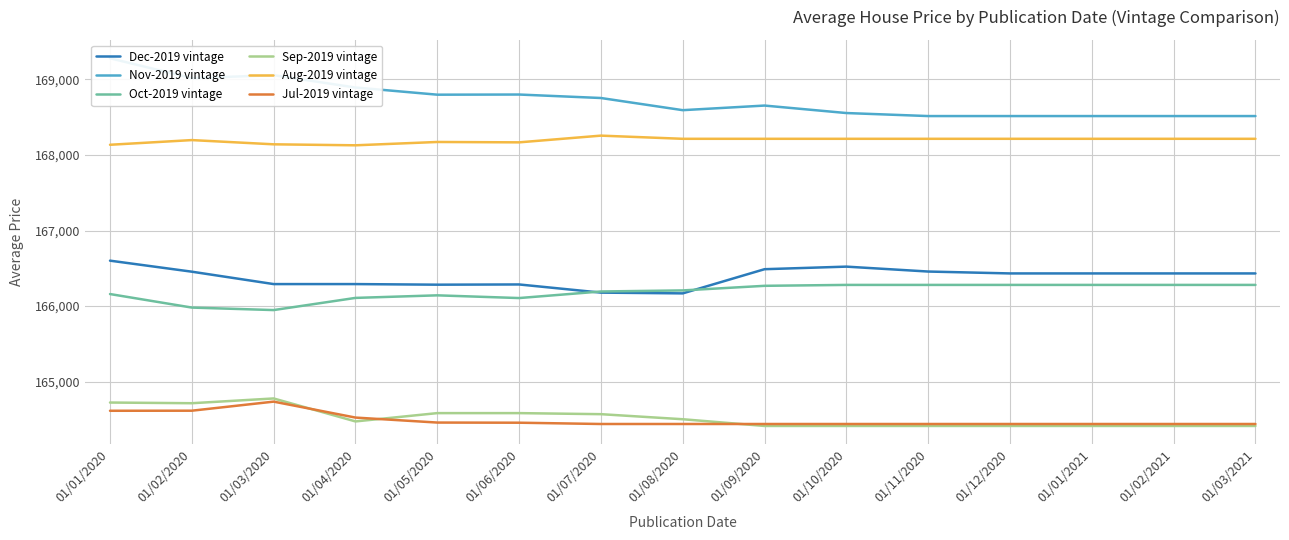

Where is Jul-2019 vintage nearest to the value 164588?

01/01/2020